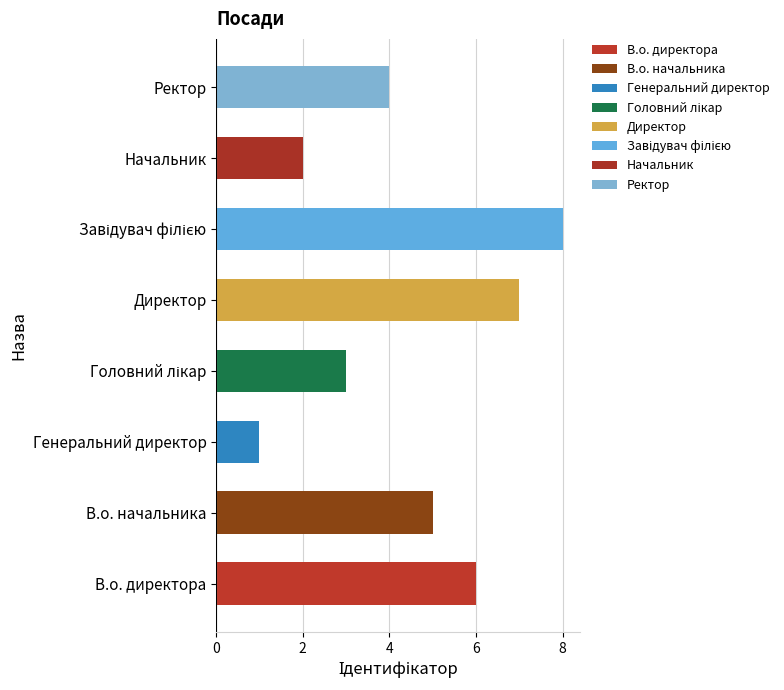

Does the chart contain stacked bars?

No